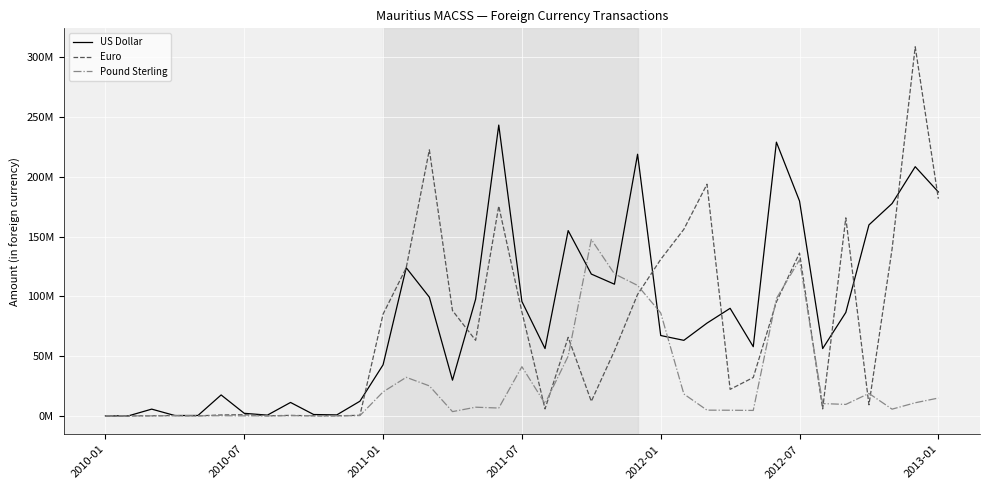

Does the chart display data point markers on the line(s)?

No